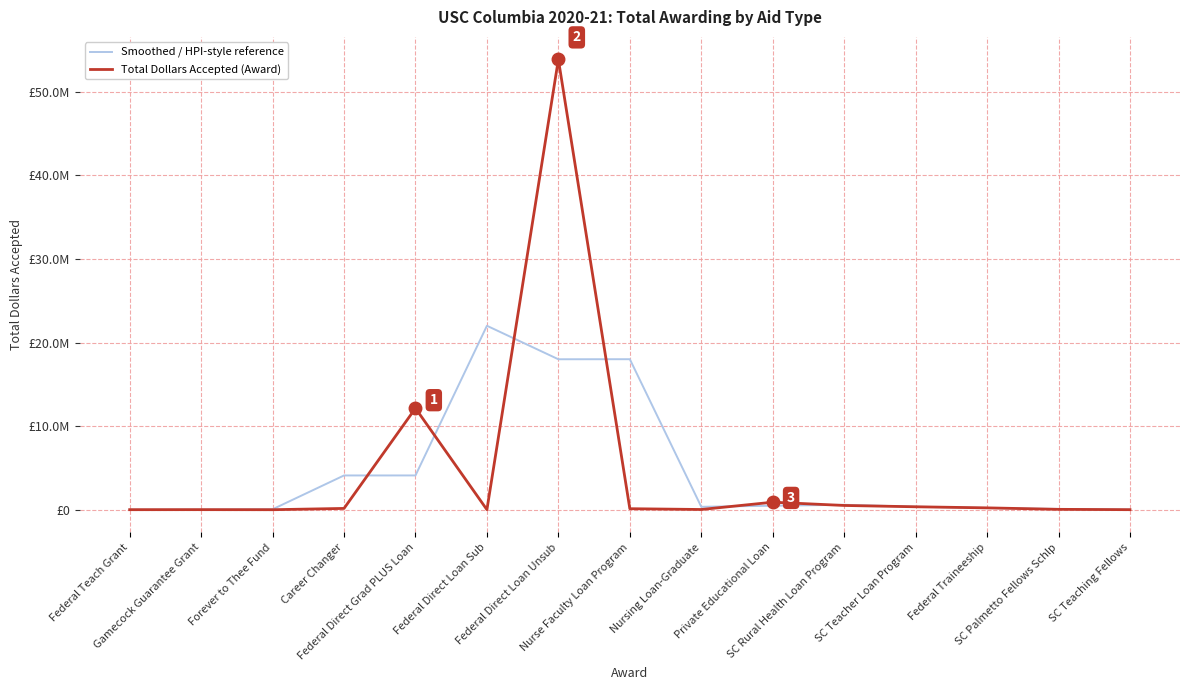

What are all the series names shown in the legend?

Smoothed / HPI-style reference, Total Dollars Accepted (Award)